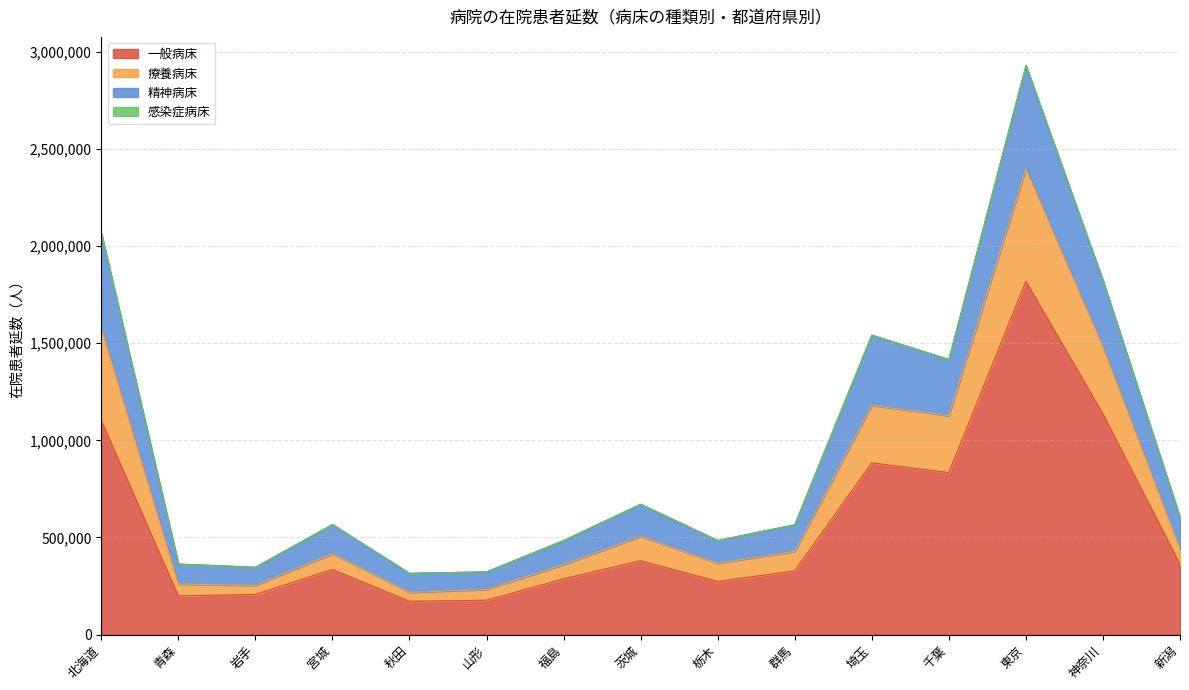

What is the minimum value shown in the chart?

171433